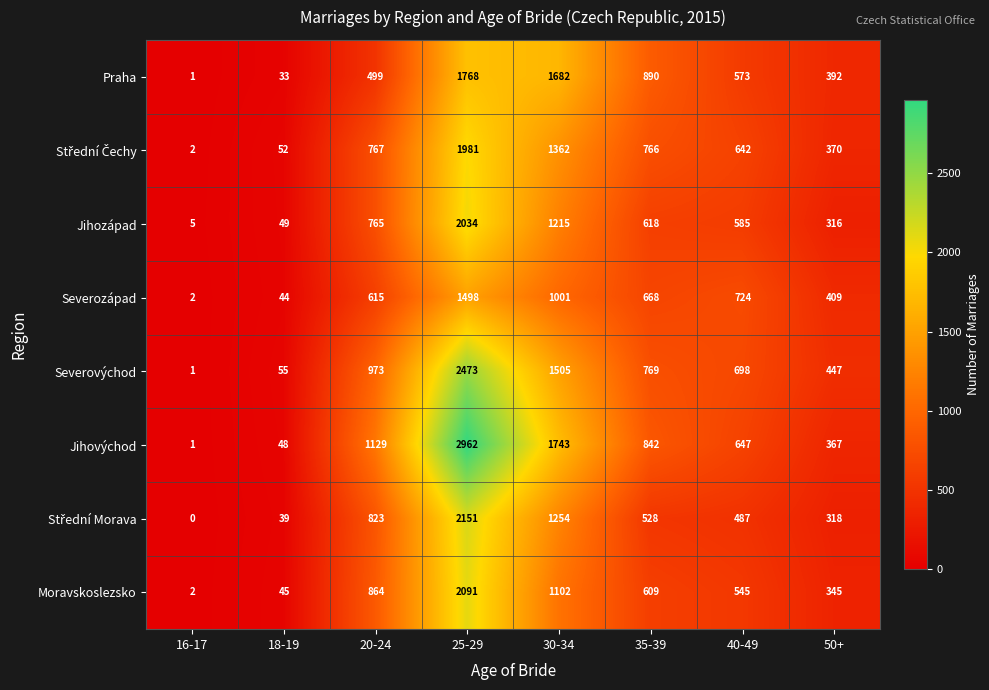

At how many categories does at least one series exceed 666?

5